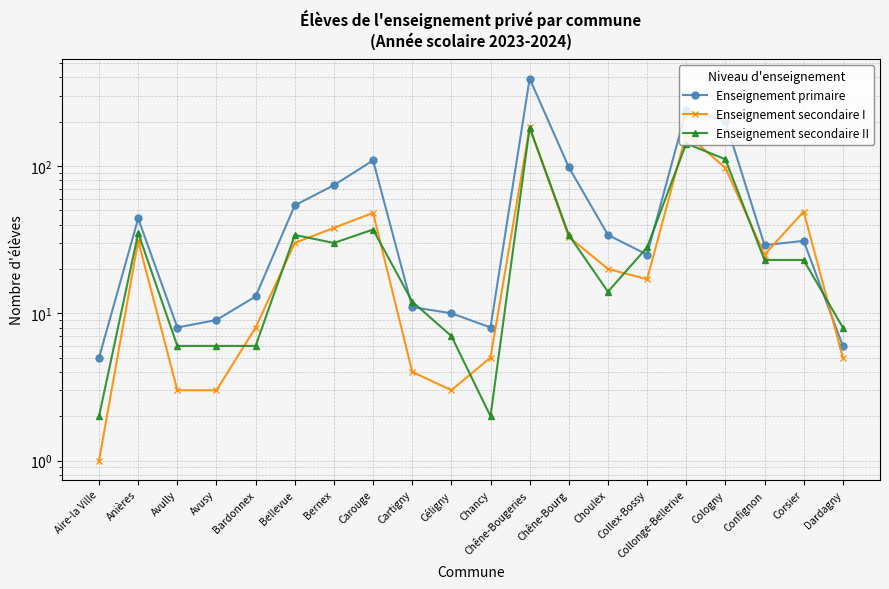

What is the greatest value displayed?

392